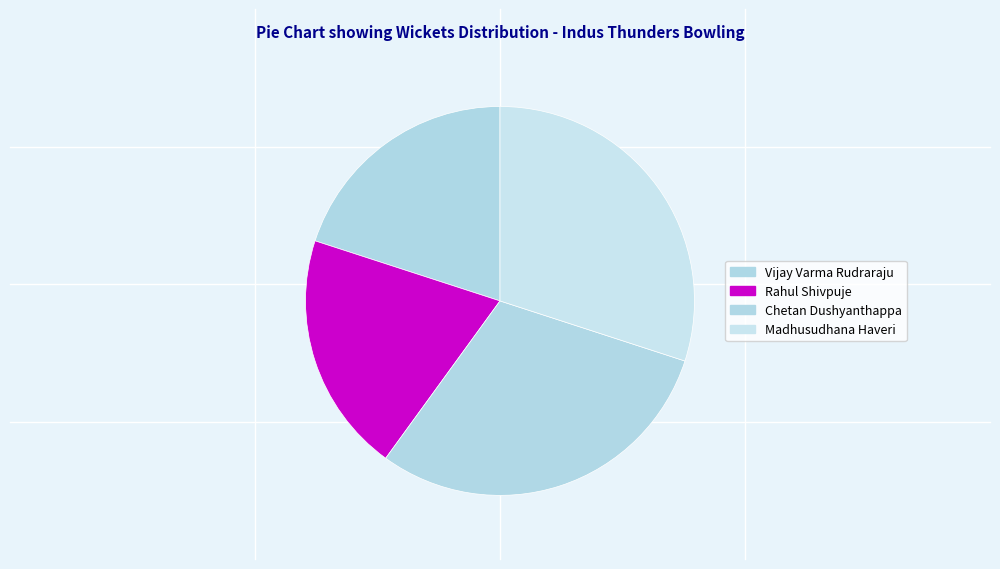

Does Vijay Varma Rudraraju account for over 50% of the chart?

No